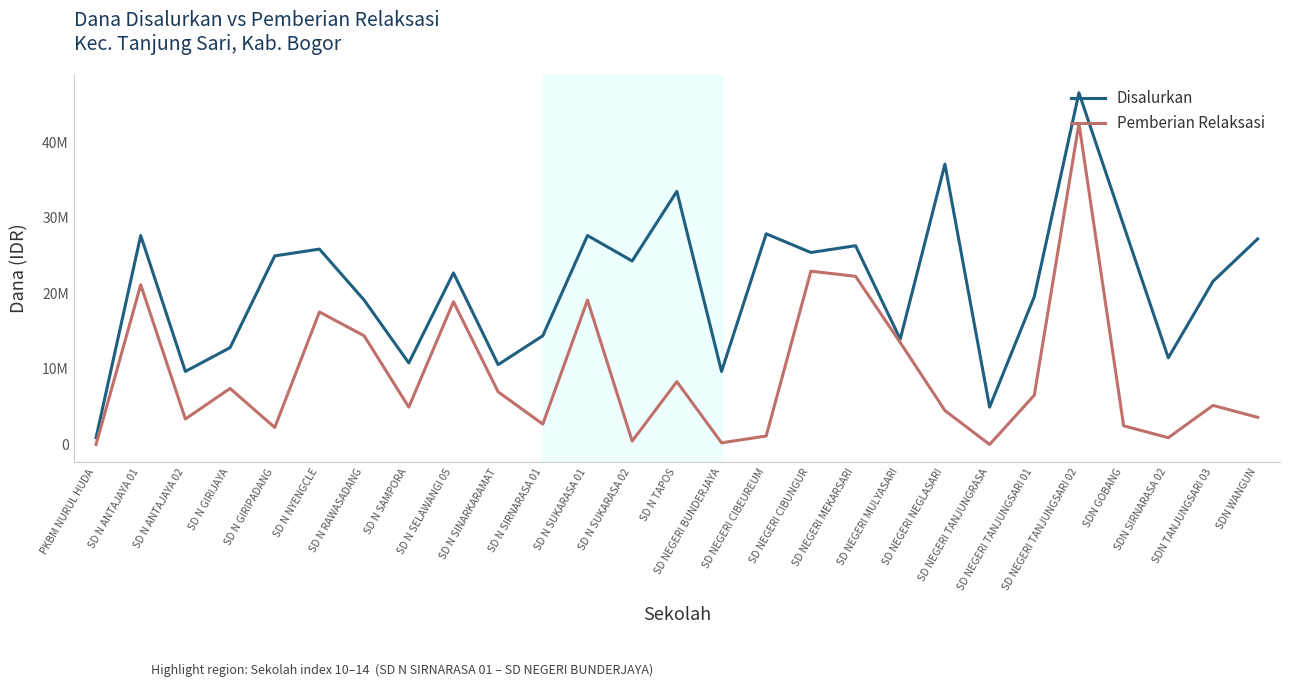

Reading left to right, extract all data points from this chart.

Disalurkan: 900000	27675000	9675000	12825000	24975000	25875000	19125000	10800000	22725000	10575000	14400000	27675000	24300000	33525000	9675000	27900000	25425000	26325000	13950000	37125000	4950000	19575000	46575000	29025000	11475000	21600000	27225000
Pemberian Relaksasi: 0	21150000	3375000	7425000	2250000	17550000	14400000	4950000	18900000	6975000	2700000	19125000	450000	8325000	225000	1125000	22950000	22275000	13500000	4500000	0	6525000	42525000	2475000	900000	5175000	3600000